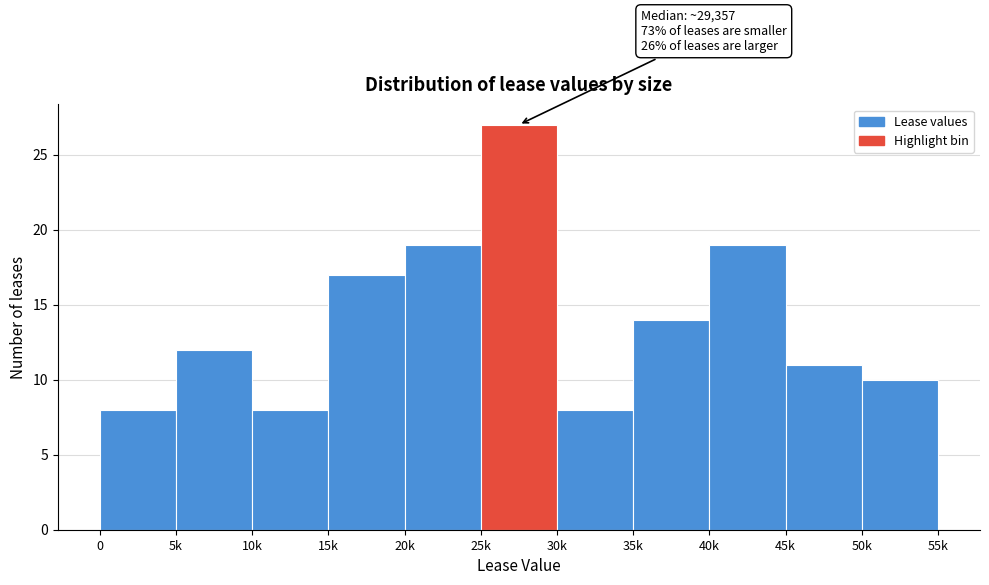

Reading left to right, list all the values displayed in this chart.

8	12	8	17	19	27	8	14	19	11	10